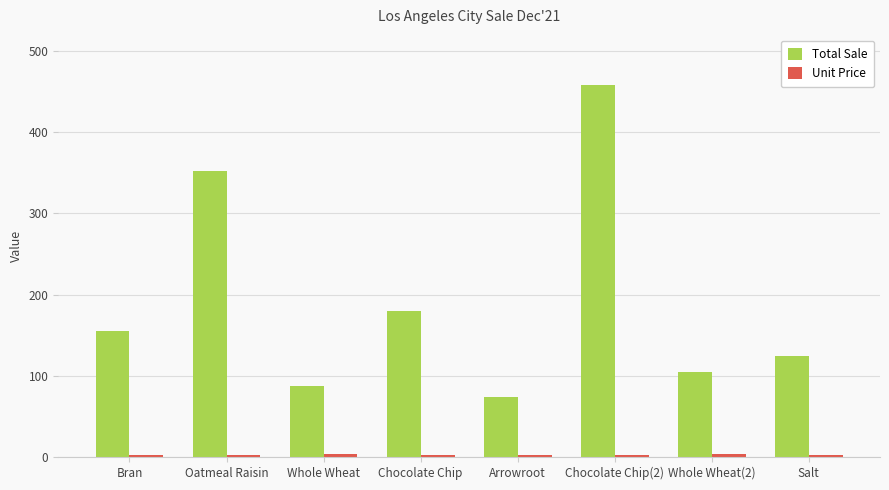

Which series changed the most between Chocolate Chip(2) and Salt?

Total Sale